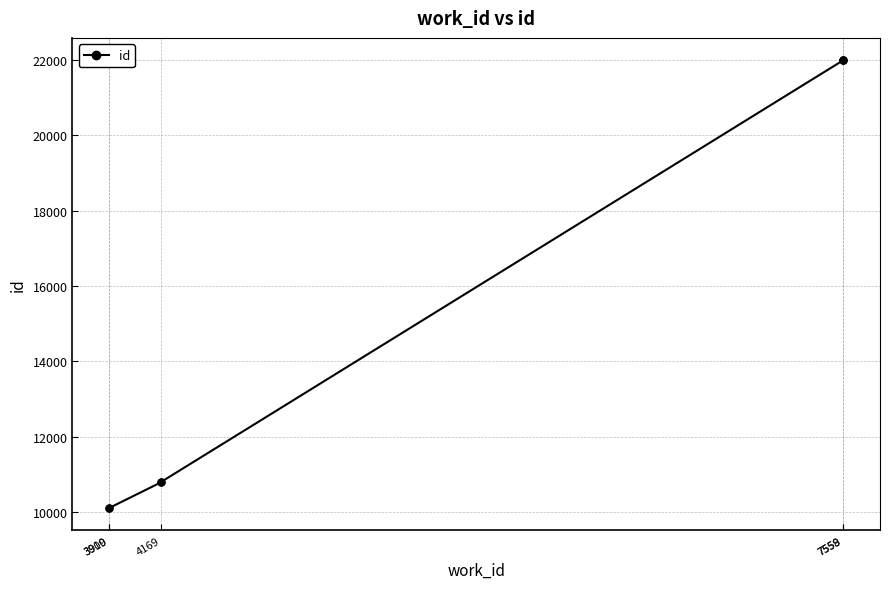

Count the number of data series in this chart.

1